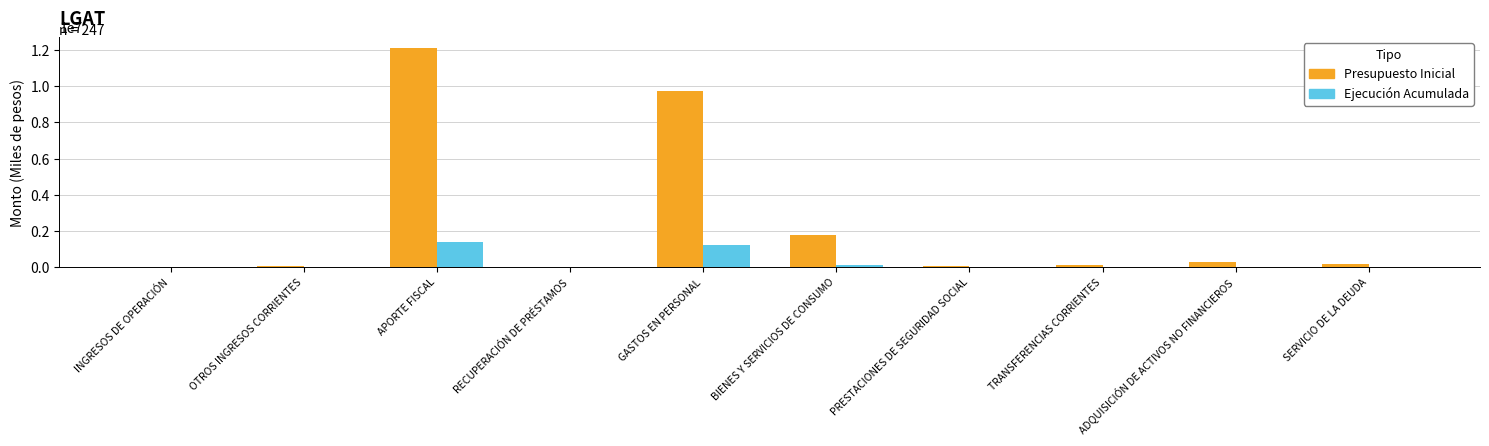

What is the greatest value displayed?

12101973